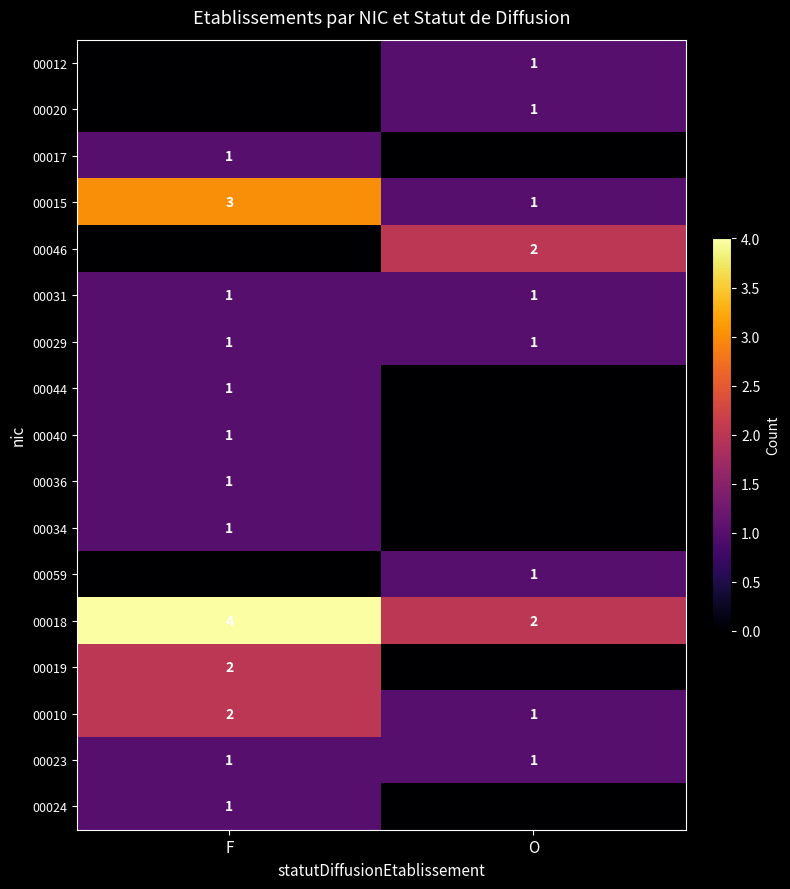

What is the sum of the 00010 values at O and F?

3